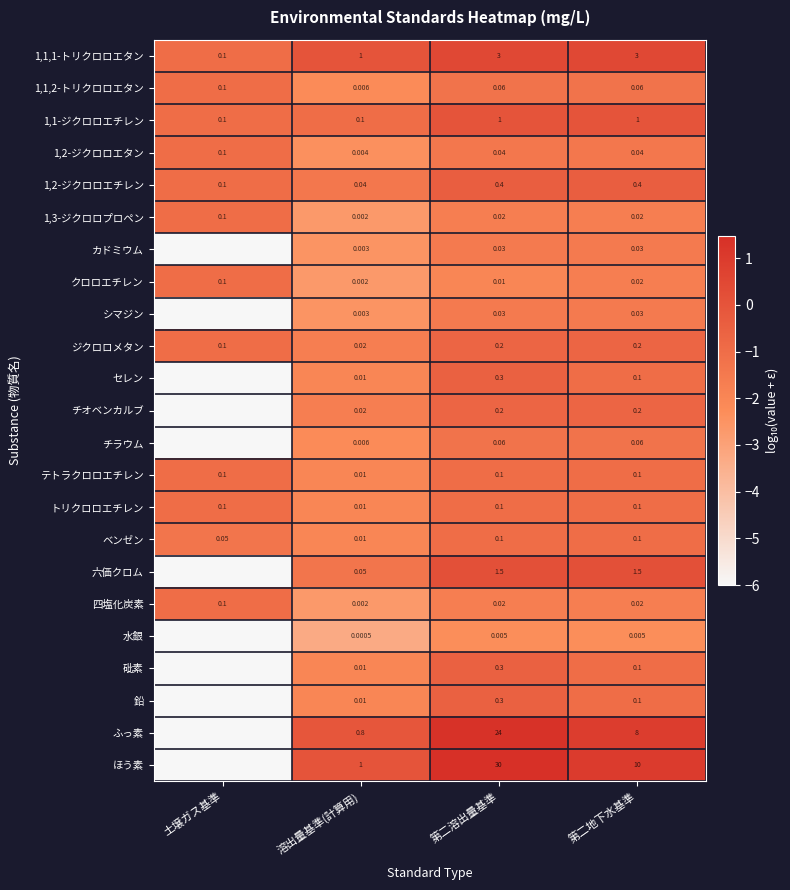

Between 溶出量基準(計算用) and 第二地下水基準, which series saw the biggest shift?

ほう素